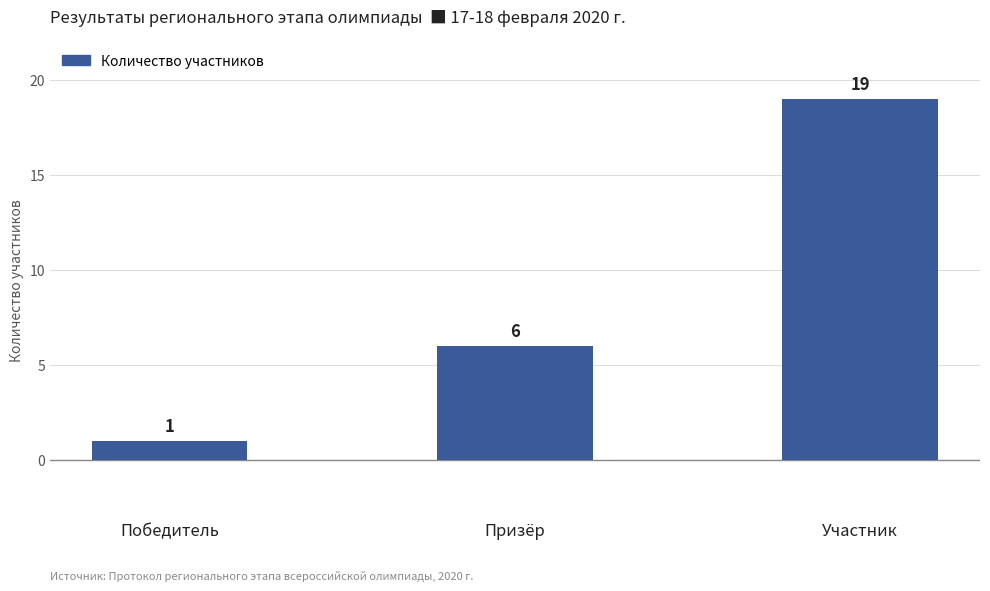

What is the approximate value at Участник, to the nearest 10?

20